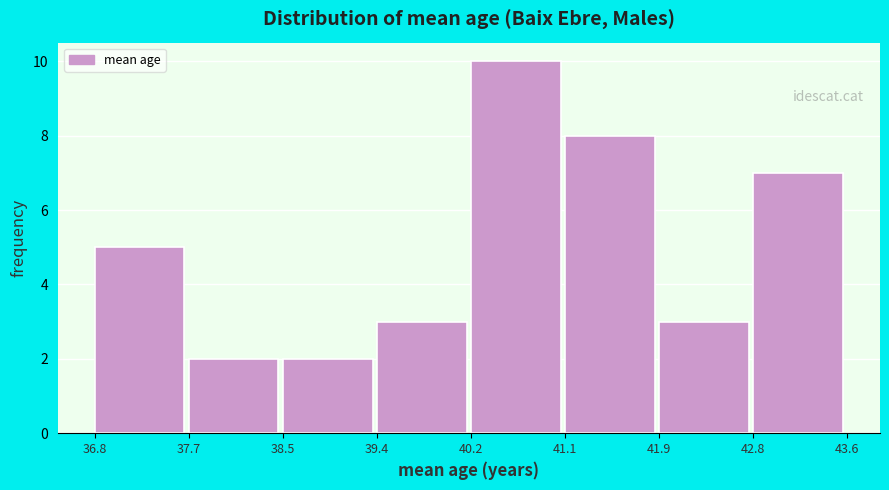

Reading left to right, transcribe this chart: for each bar, give the range it covers on the x-axis and its height. The values are not printed on the chart, so give them approximately, as read against the axis.

36.8 to 37.7: 5
37.7 to 38.5: 2
38.5 to 39.4: 2
39.4 to 40.2: 3
40.2 to 41.1: 10
41.1 to 41.9: 8
41.9 to 42.8: 3
42.8 to 43.6: 7